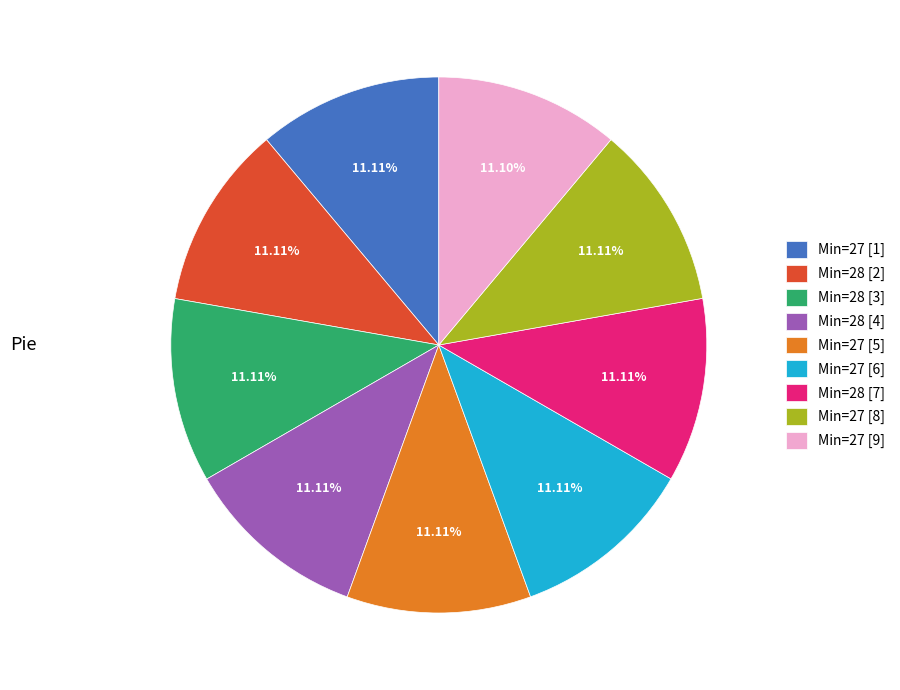

Approximately how many times larger is the value at Min=28 [4] compared to Min=28 [7]?

1.0